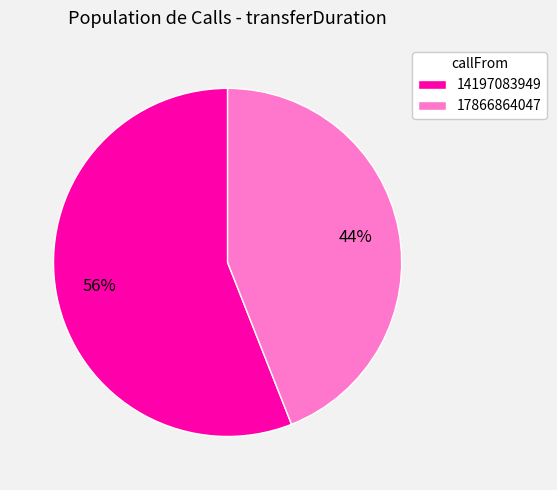

To the nearest percent, what portion does 17866864047 represent?

44%